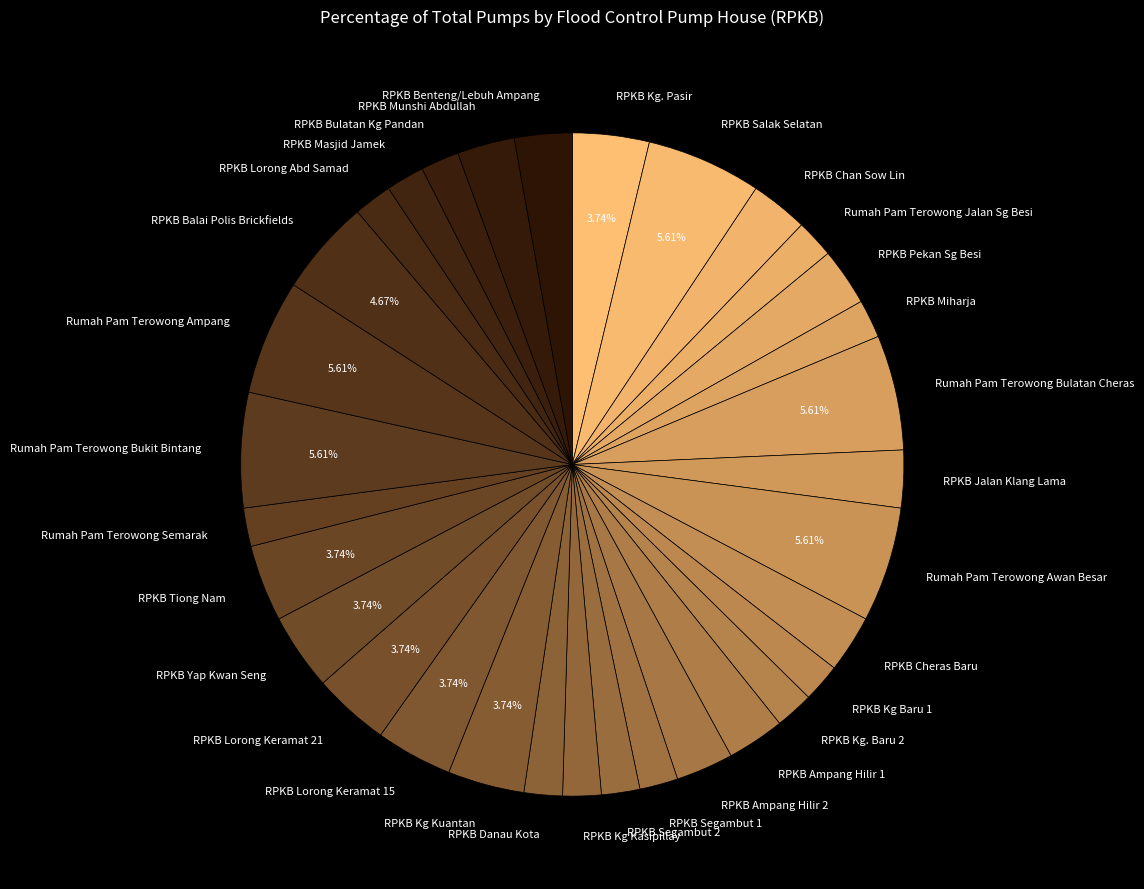

Is there a majority slice in this chart?

No